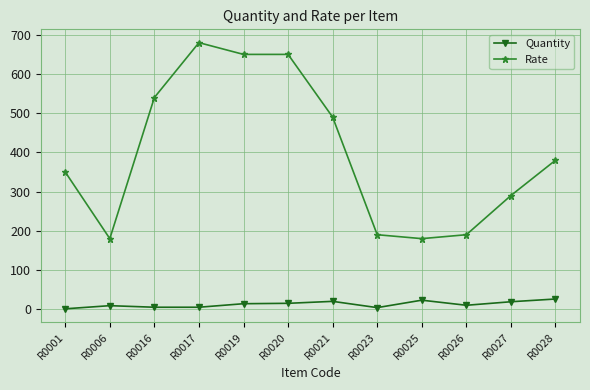

Is this an area chart (filled region under the line)?

No